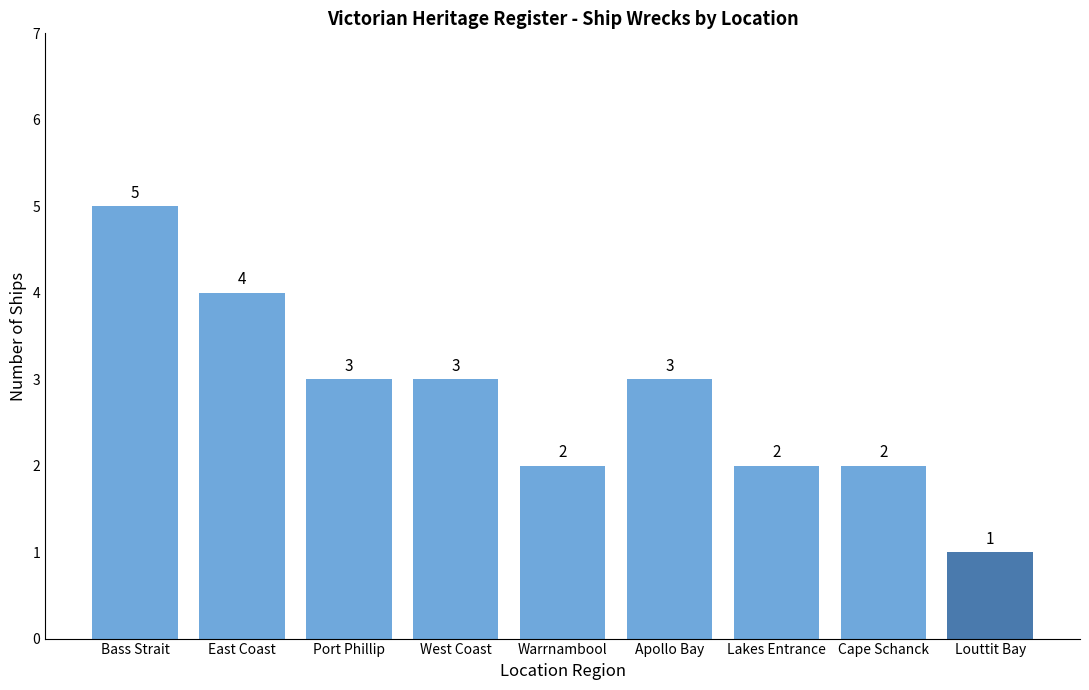

What value does the data have at West Coast?

3